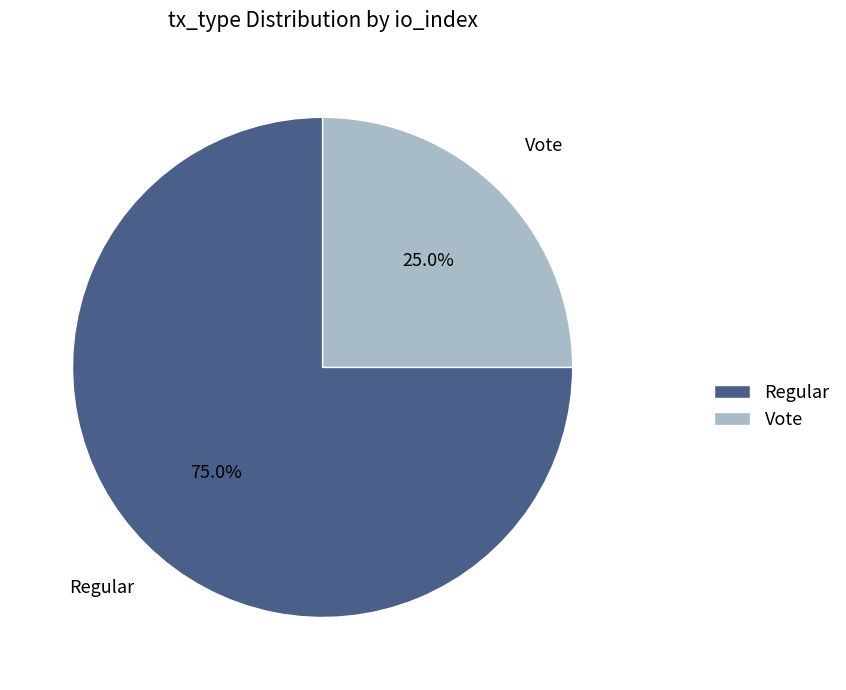

Does any single category account for the majority?

Yes